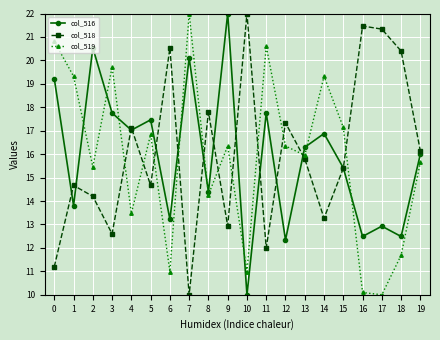

At how many categories does at least one series exceed 16?

20